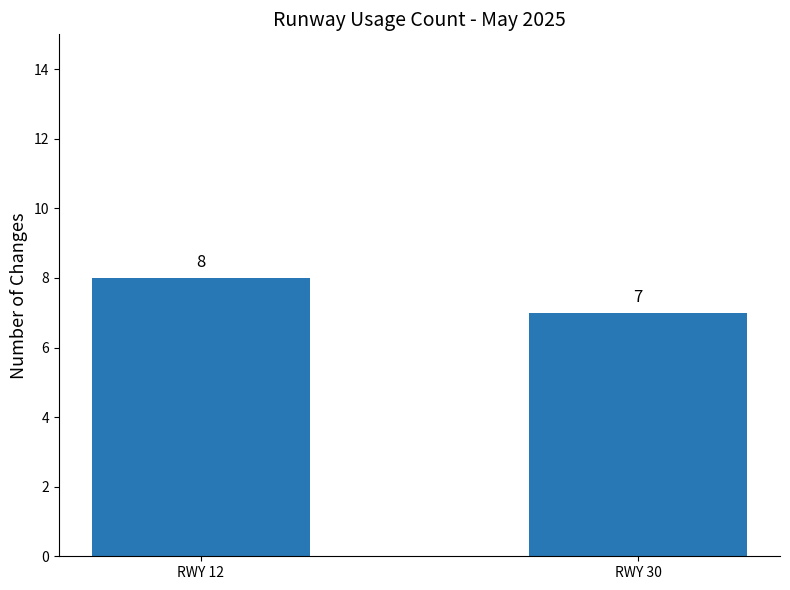

What is the ratio of the value at RWY 12 to the value at RWY 30?

1.1